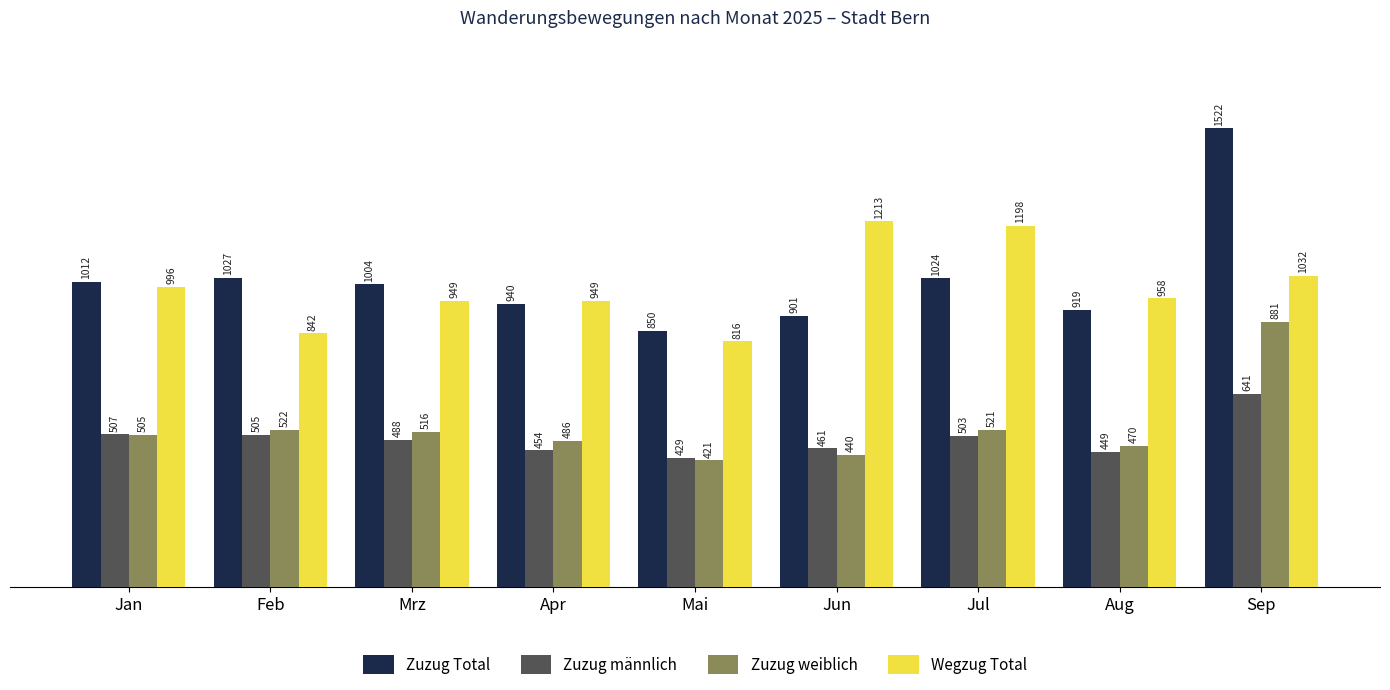

What is the difference between the second highest and second lowest values in the Wegzug Total series?

356